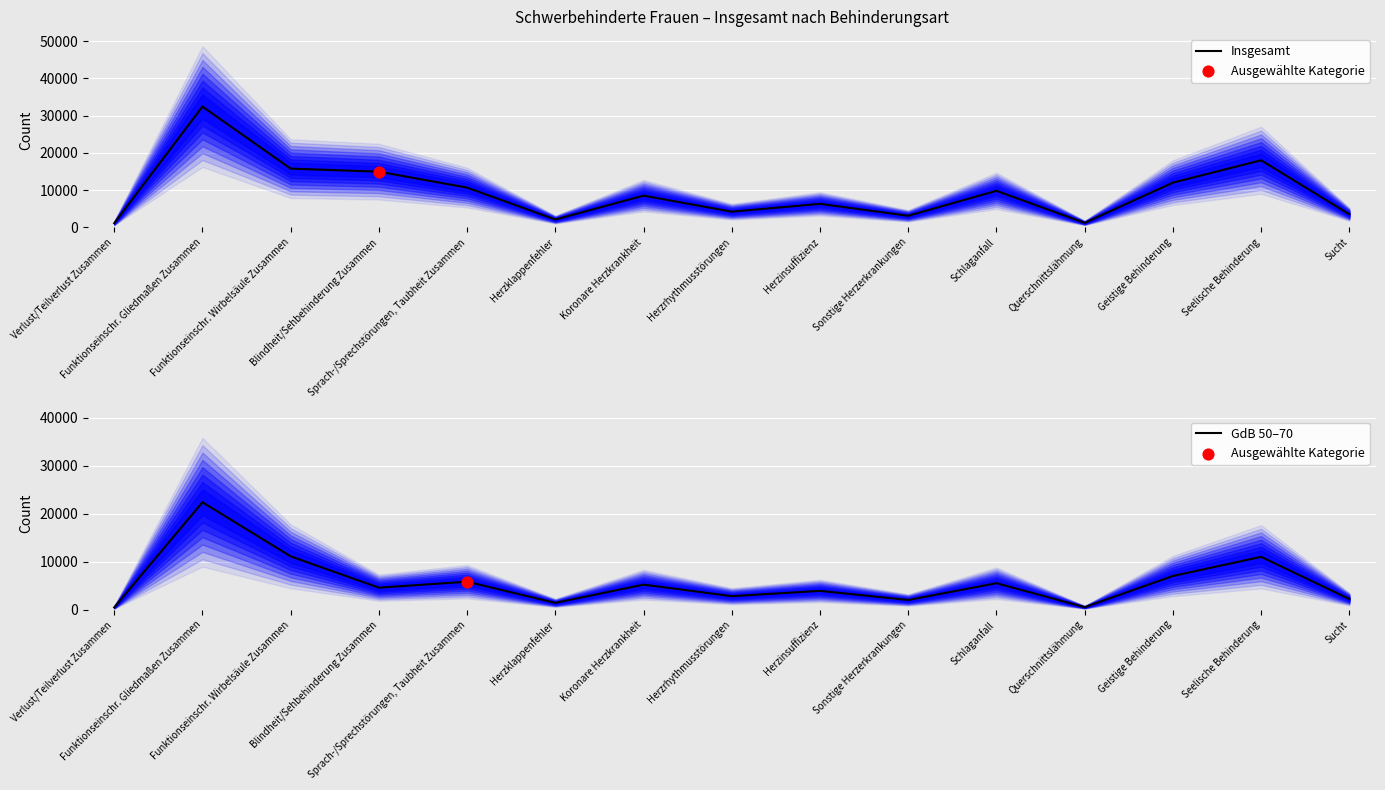

At how many categories does at least one series exceed 31187?

1